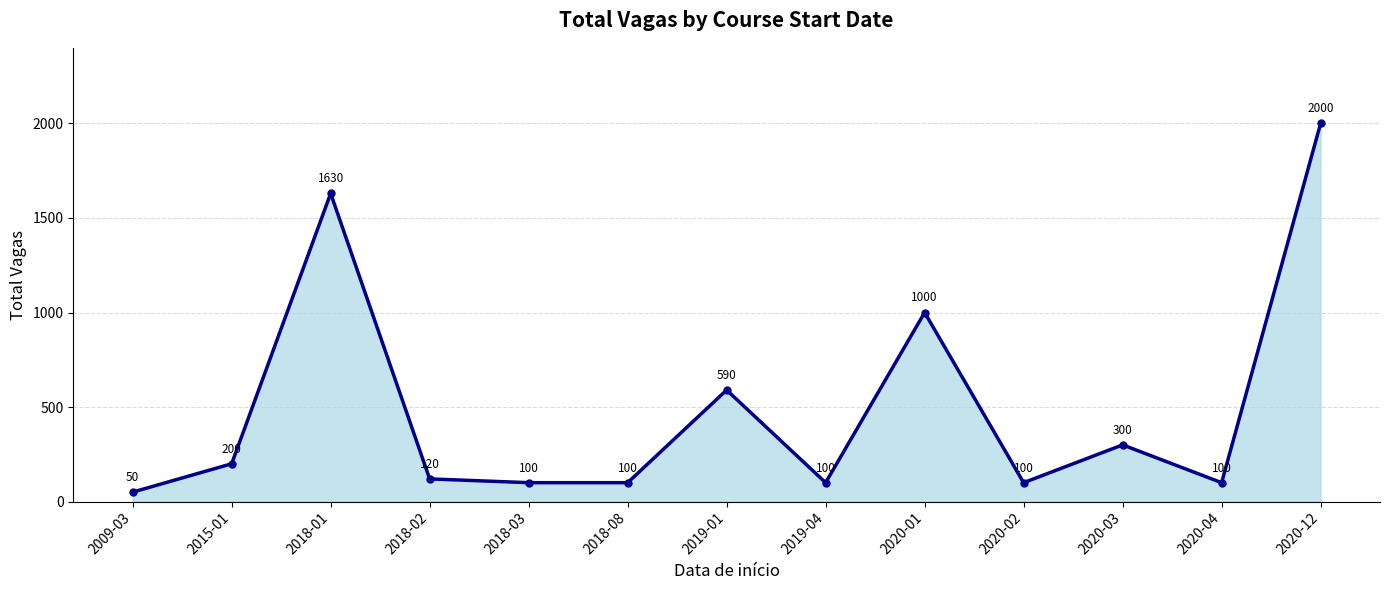

How many lines are shown in the chart?

1